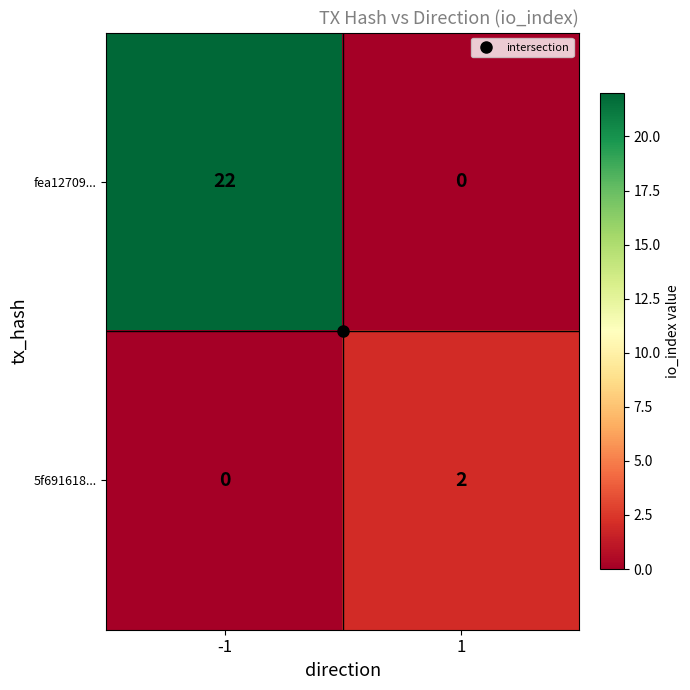

Rank the series by their average value, from lowest to highest.

5f691618..., fea12709...